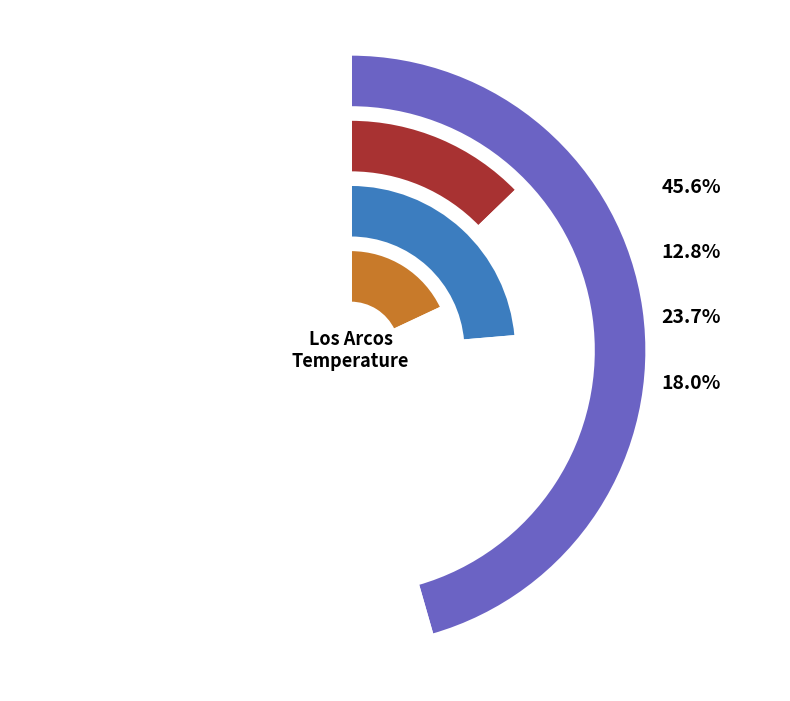

Combined, what portion of the pie is South and South-east?

41.7%